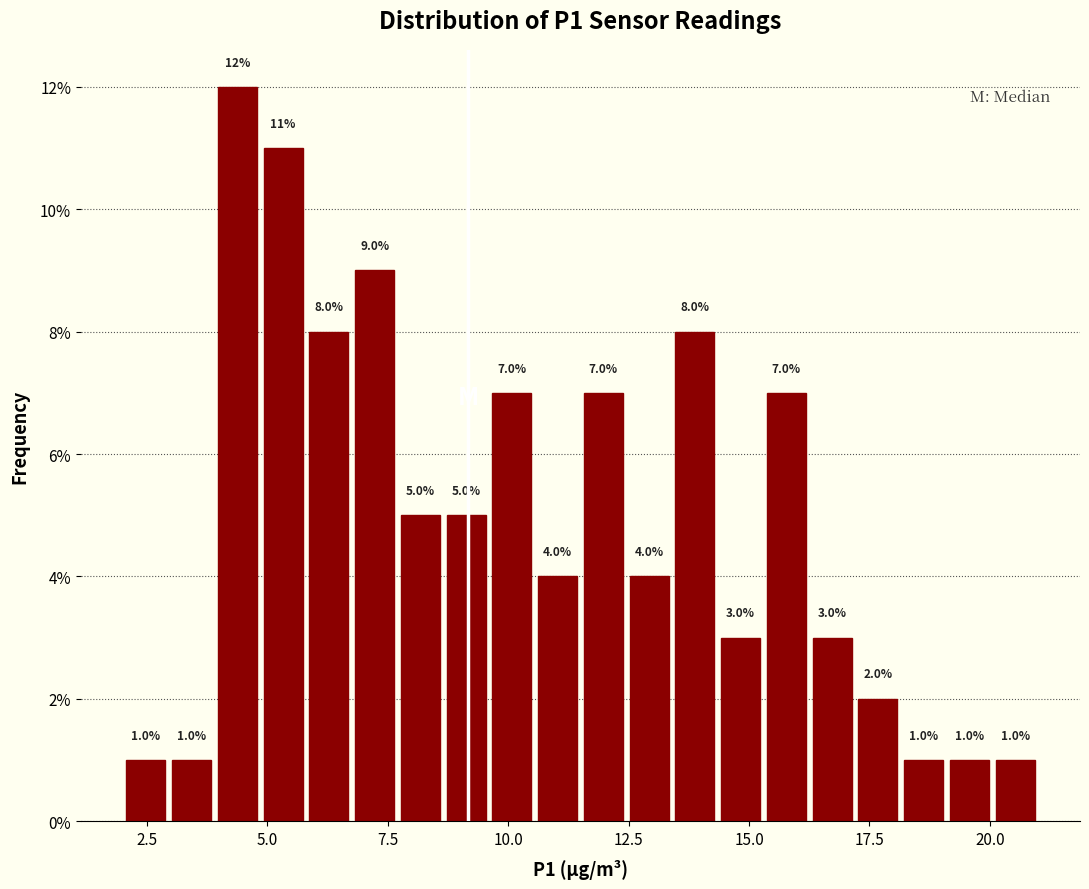

Around what value on the x-axis is the tallest bar? Give the approximate position of its centre, as read against the axis.

4.5